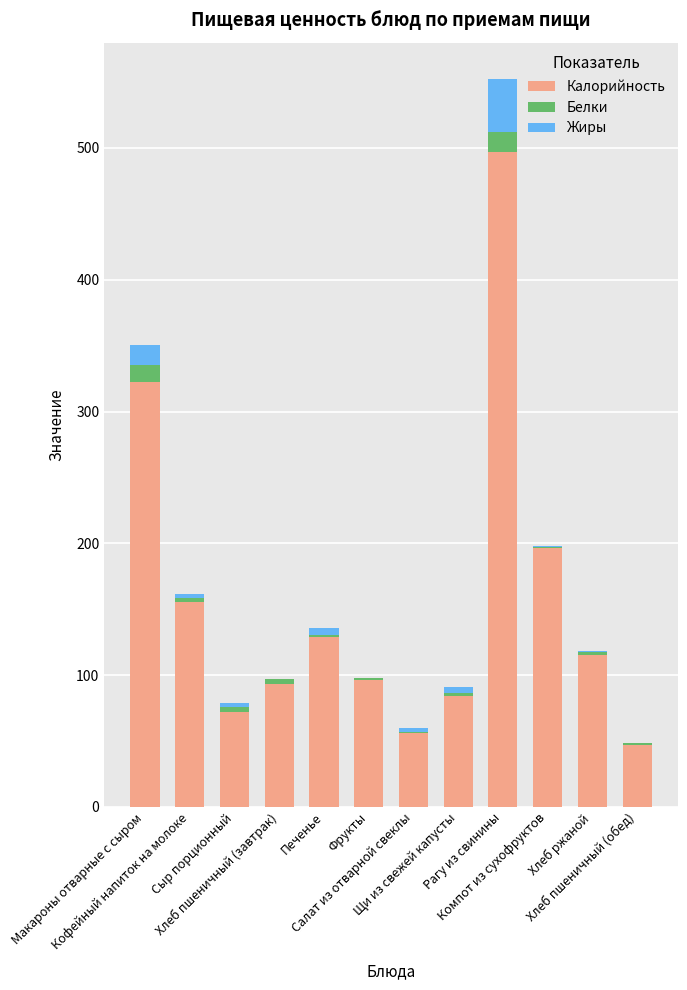

What is the highest value of the Калорийность series?

496.8